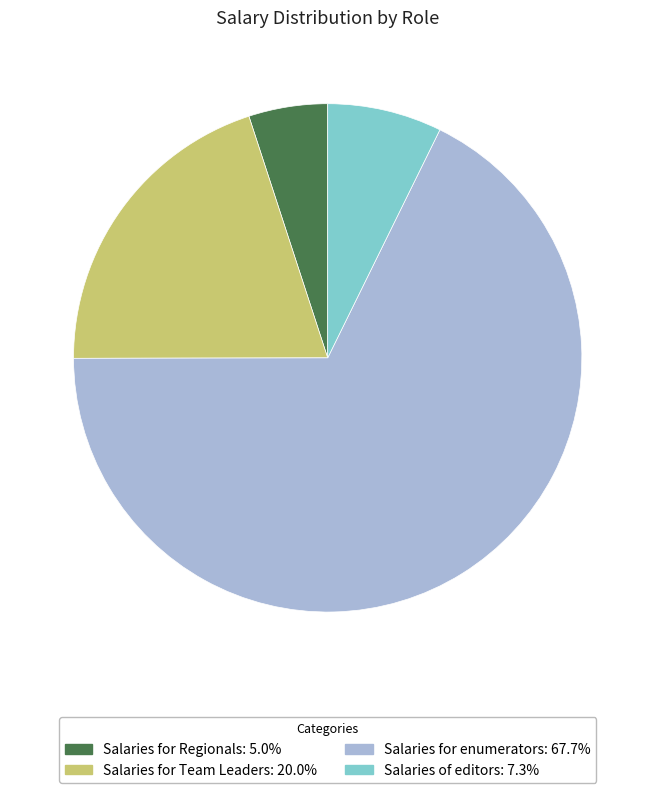

Which has a higher value, Salaries for Team Leaders or Salaries for enumerators?

Salaries for enumerators